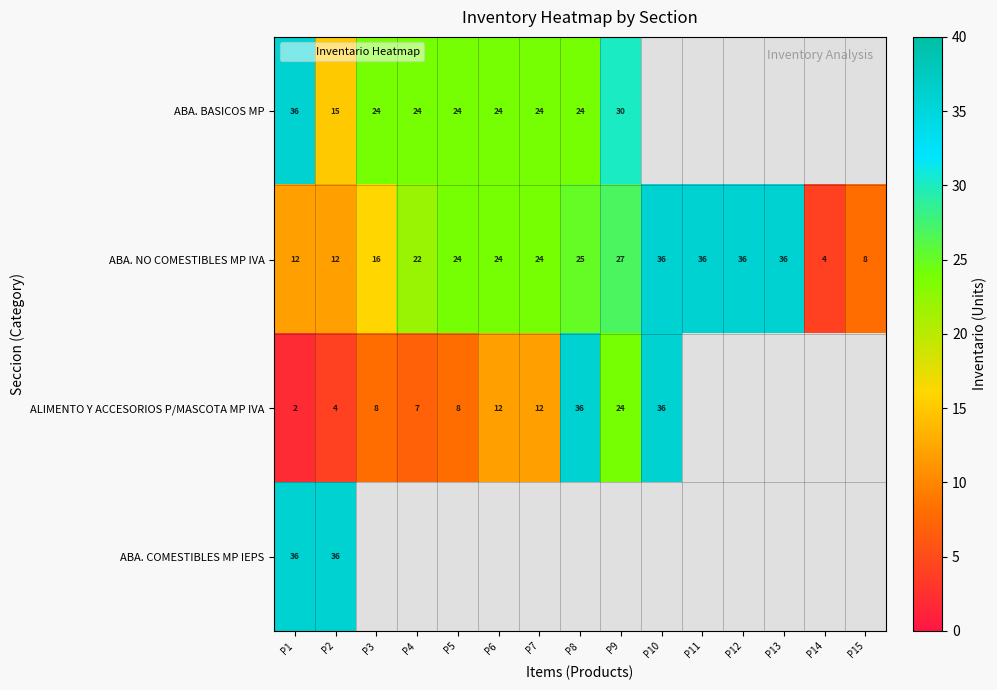

What is the sum of all ABA. NO COMESTIBLES MP IVA values?

342